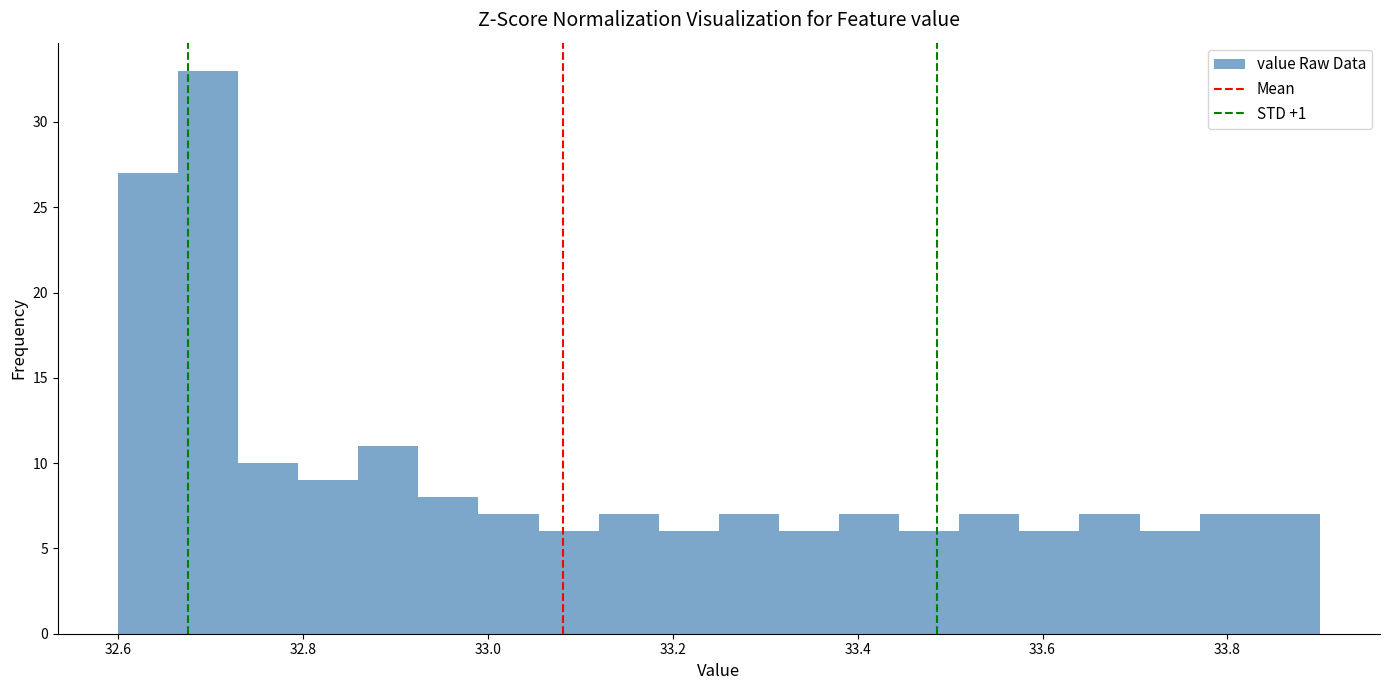

Read against the x-axis, roughly where is the centre of the tallest bar?

32.70